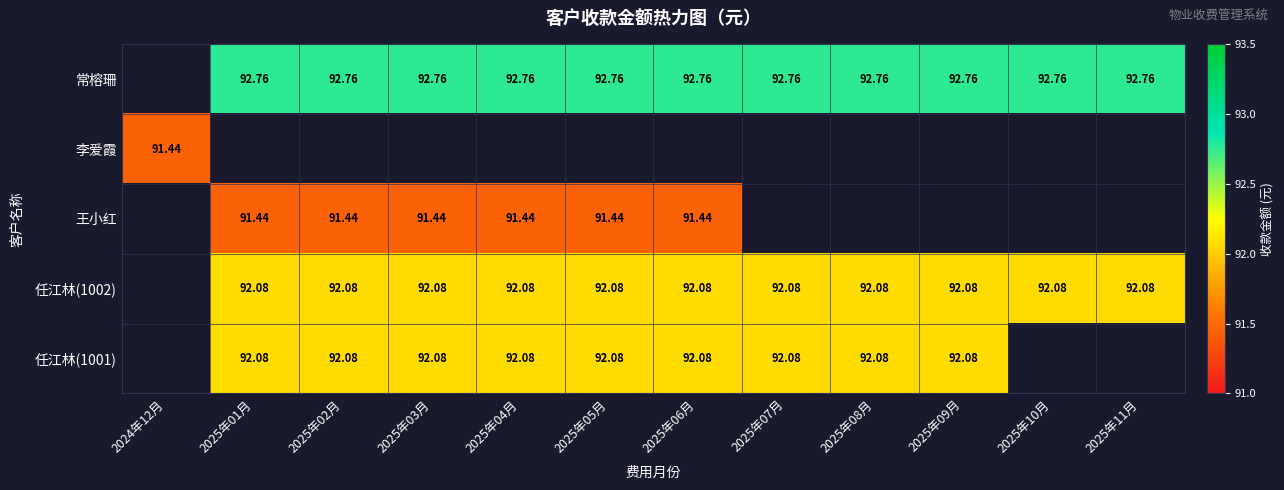

What is the greatest value displayed?

92.8